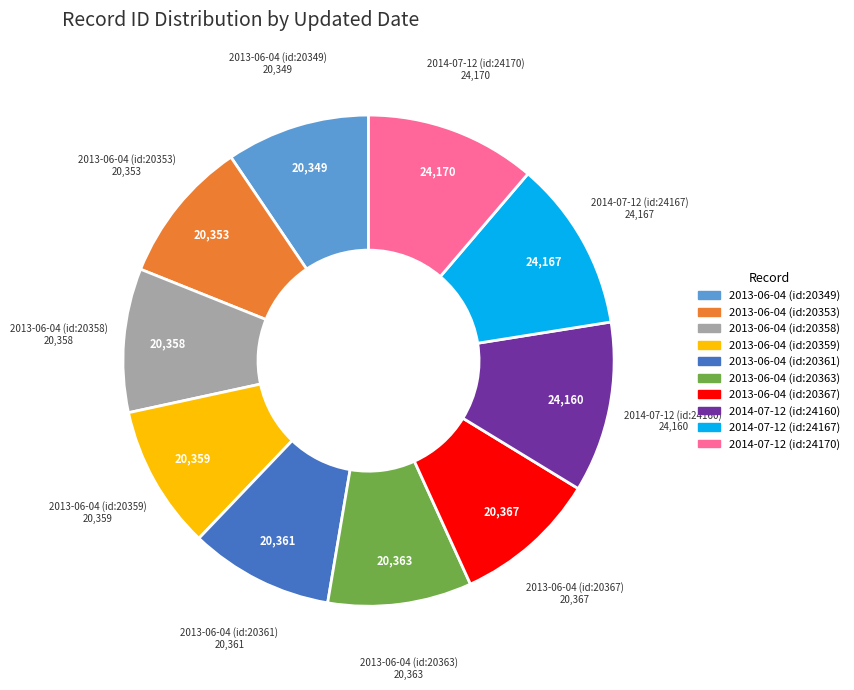

Approximately how many times larger is the value at 2013-06-04 (id:20363) compared to 2013-06-04 (id:20353)?

1.0